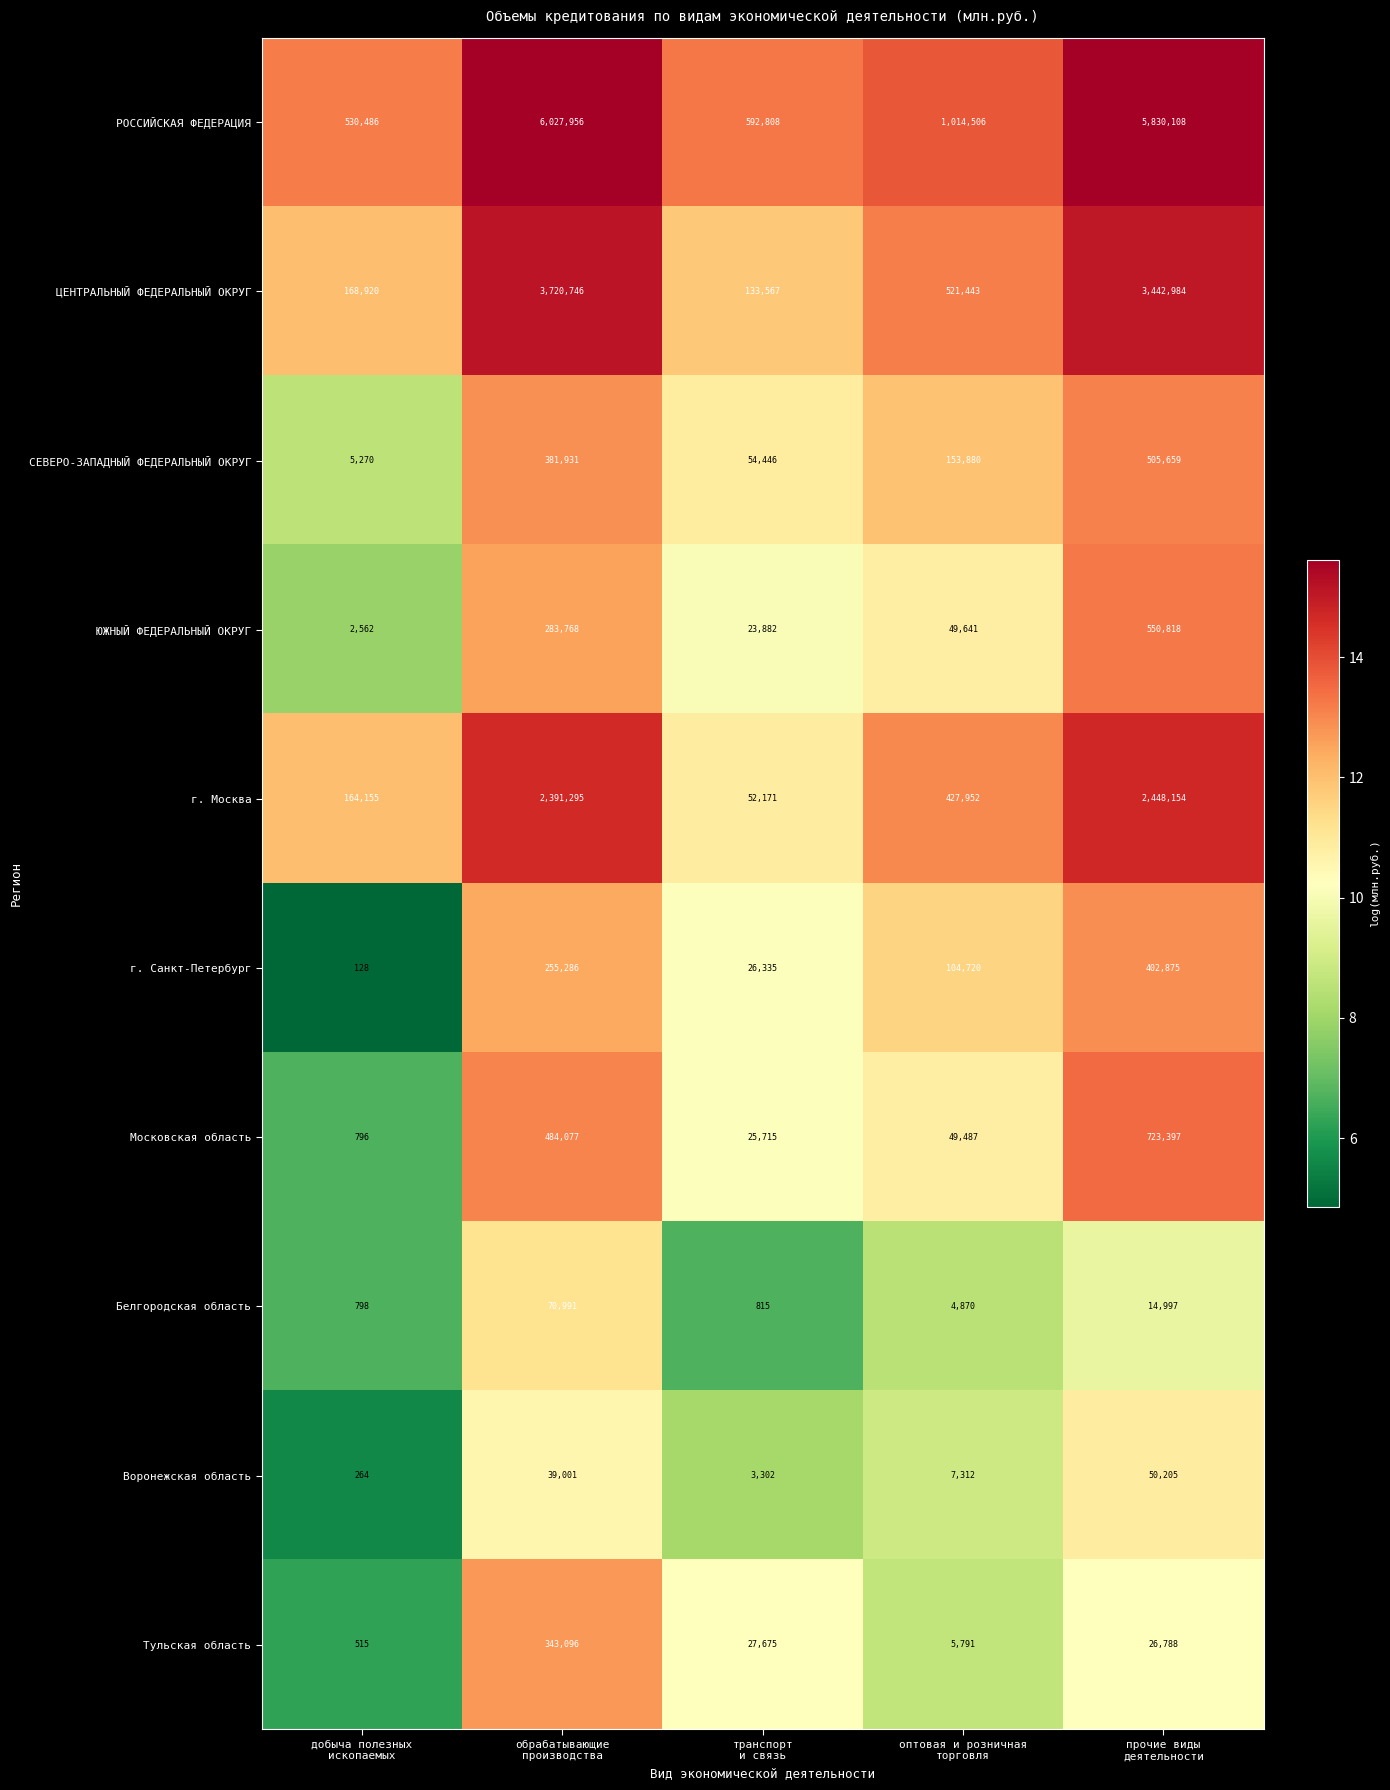

What is the greatest value displayed?

6027956